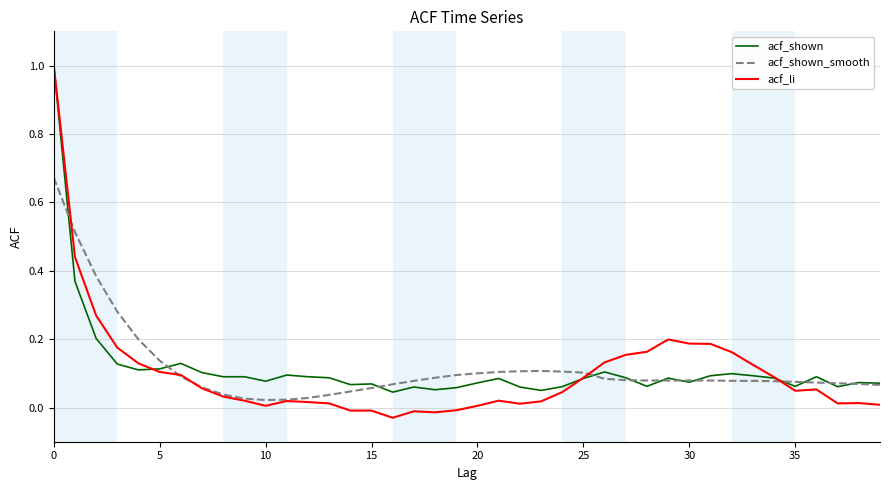

True or false: acf_shown_smooth has more than 0 points higher than both neighbors.

True